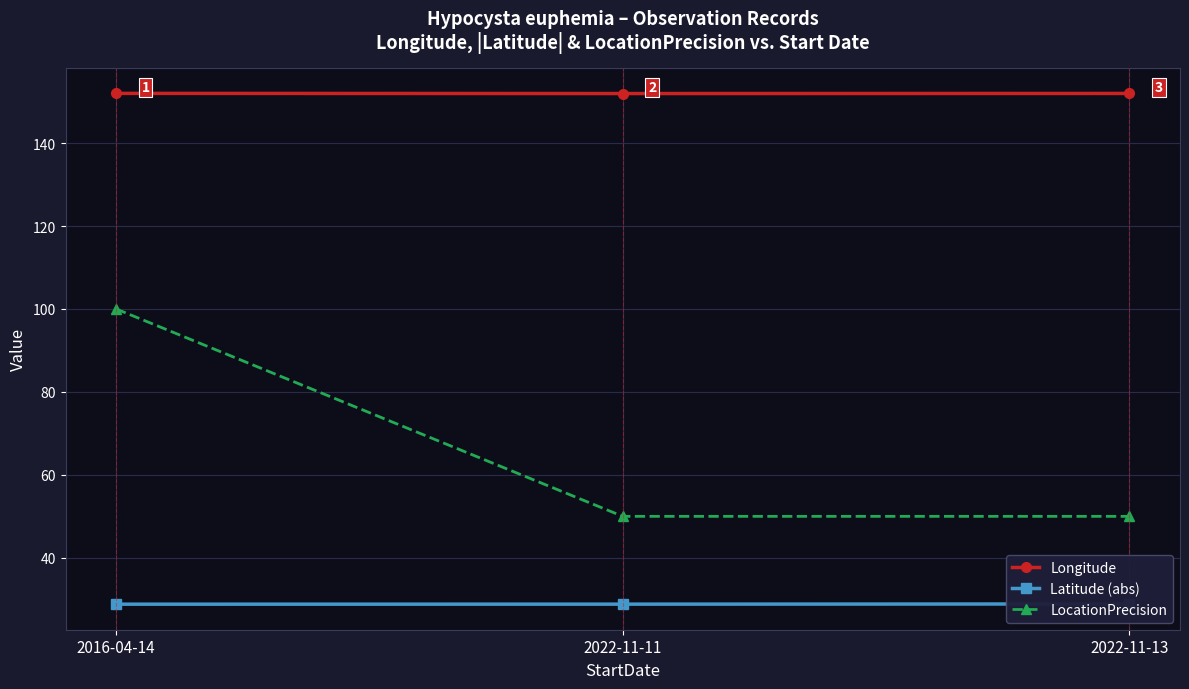

What are all the series names shown in the legend?

Longitude, Latitude (abs), LocationPrecision